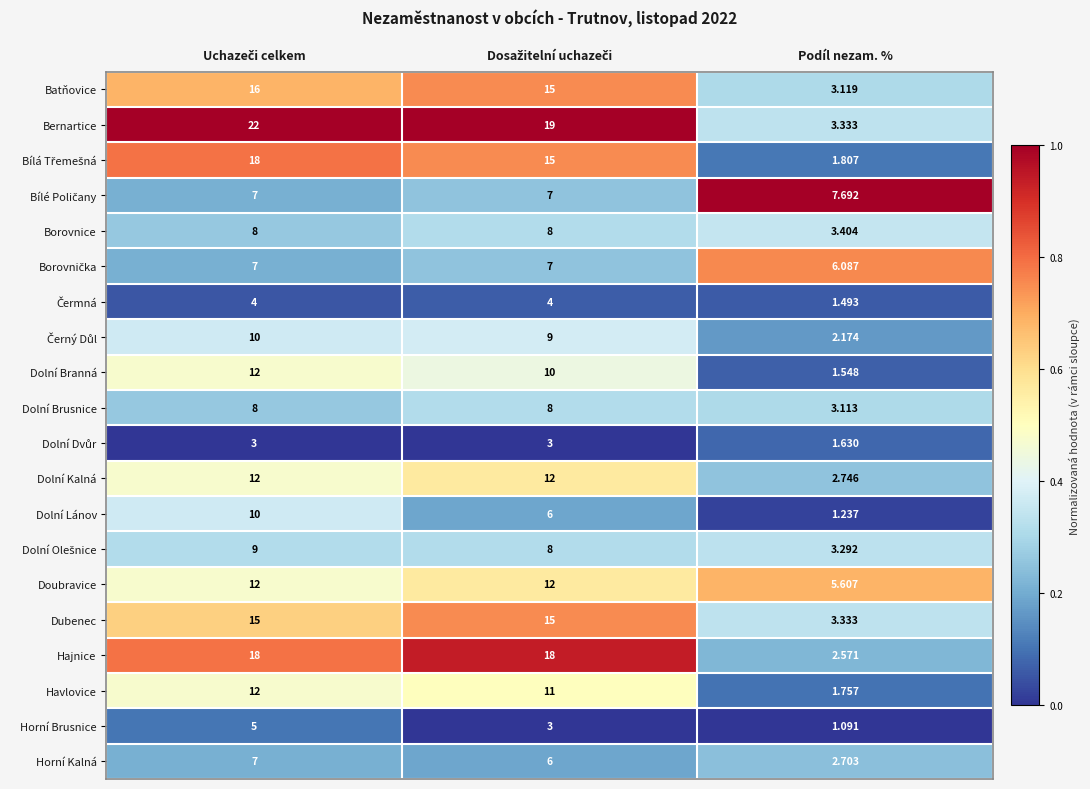

Which series has the largest total across all categories?

Bernartice